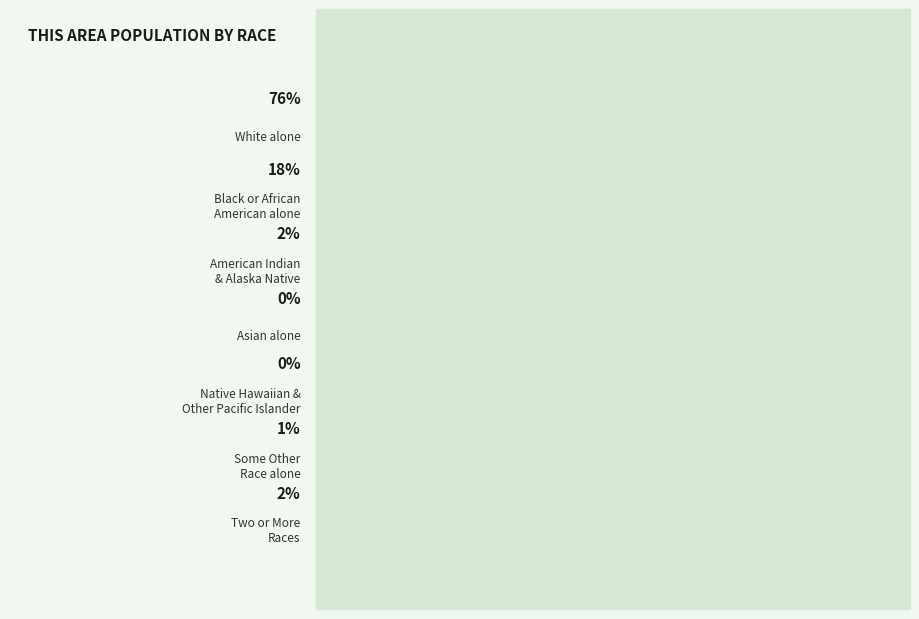

Is there a majority slice in this chart?

Yes